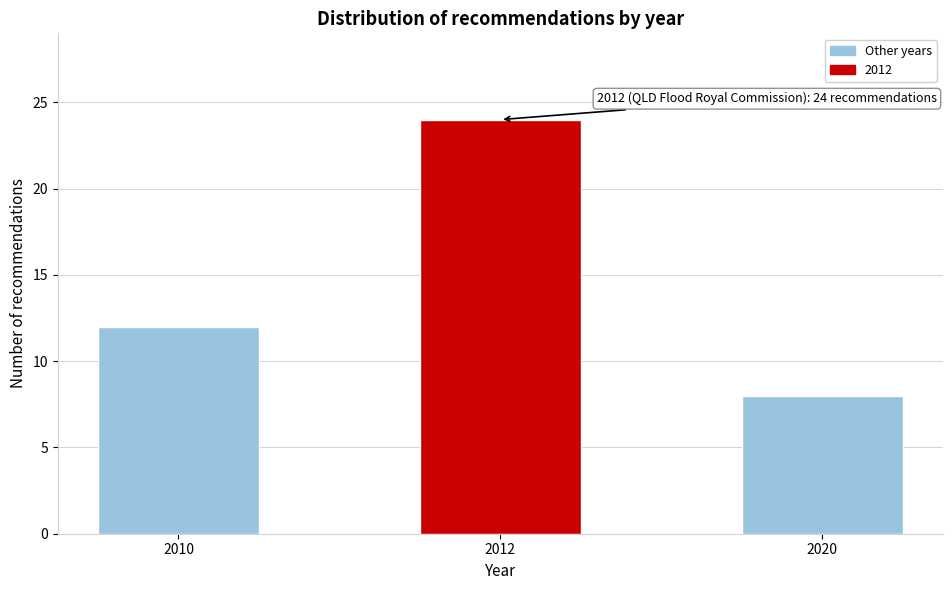

Reading right to left, extract all data points from this chart.

8	24	12